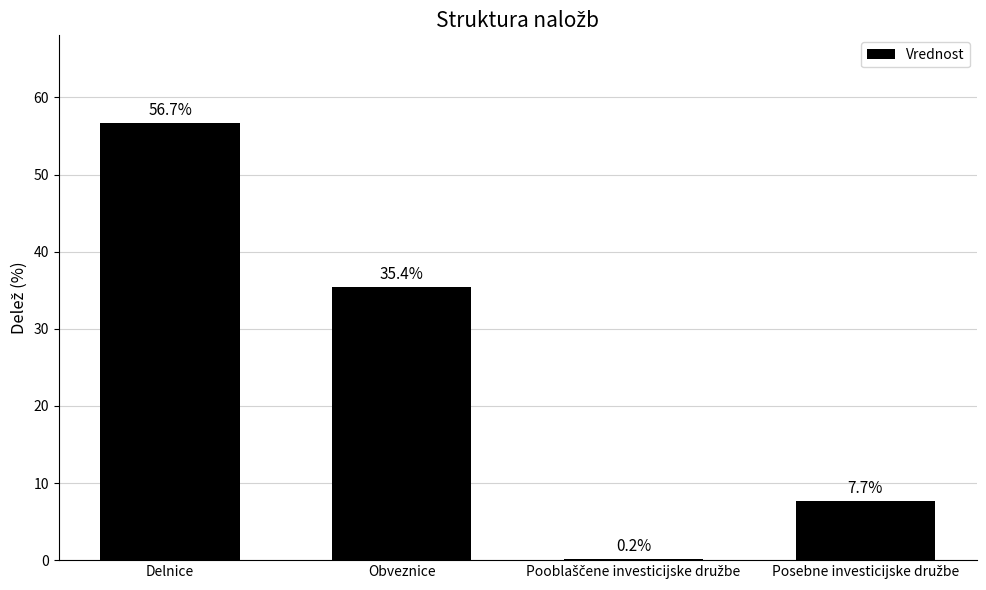

What is the greatest value displayed?

56.7